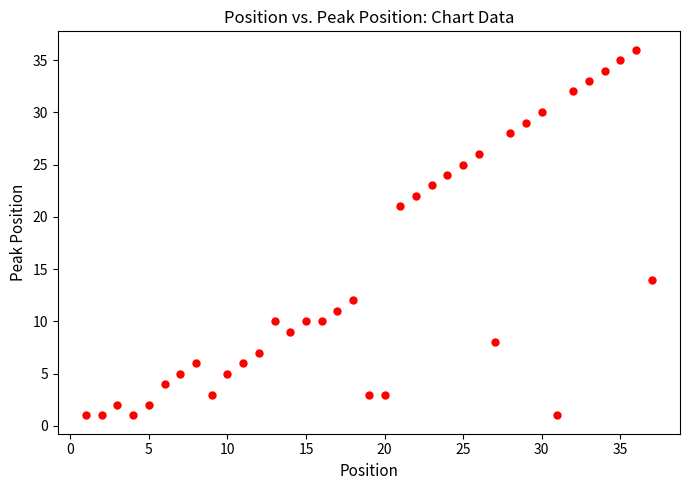

What is the range of X values (max minus min)?

36